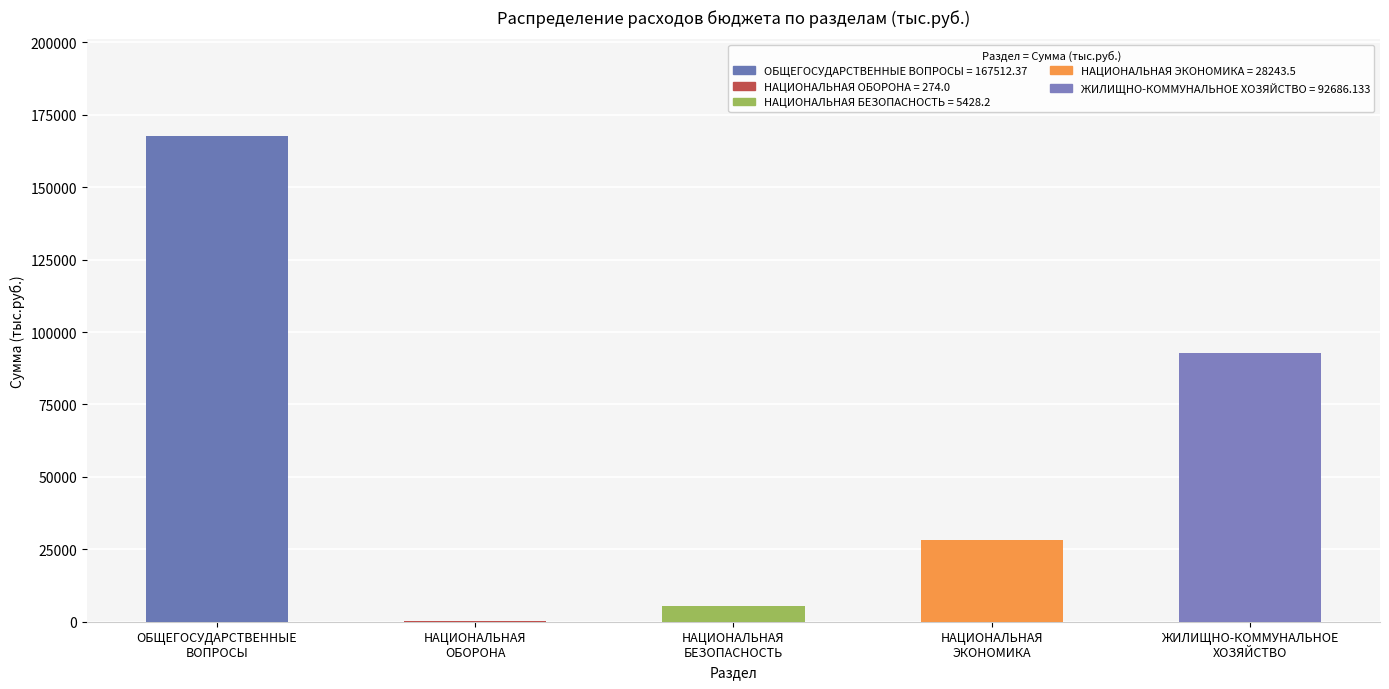

Reading left to right, what are all the values shown in this chart?

167512.4	274.0	5428.2	28243.5	92686.1